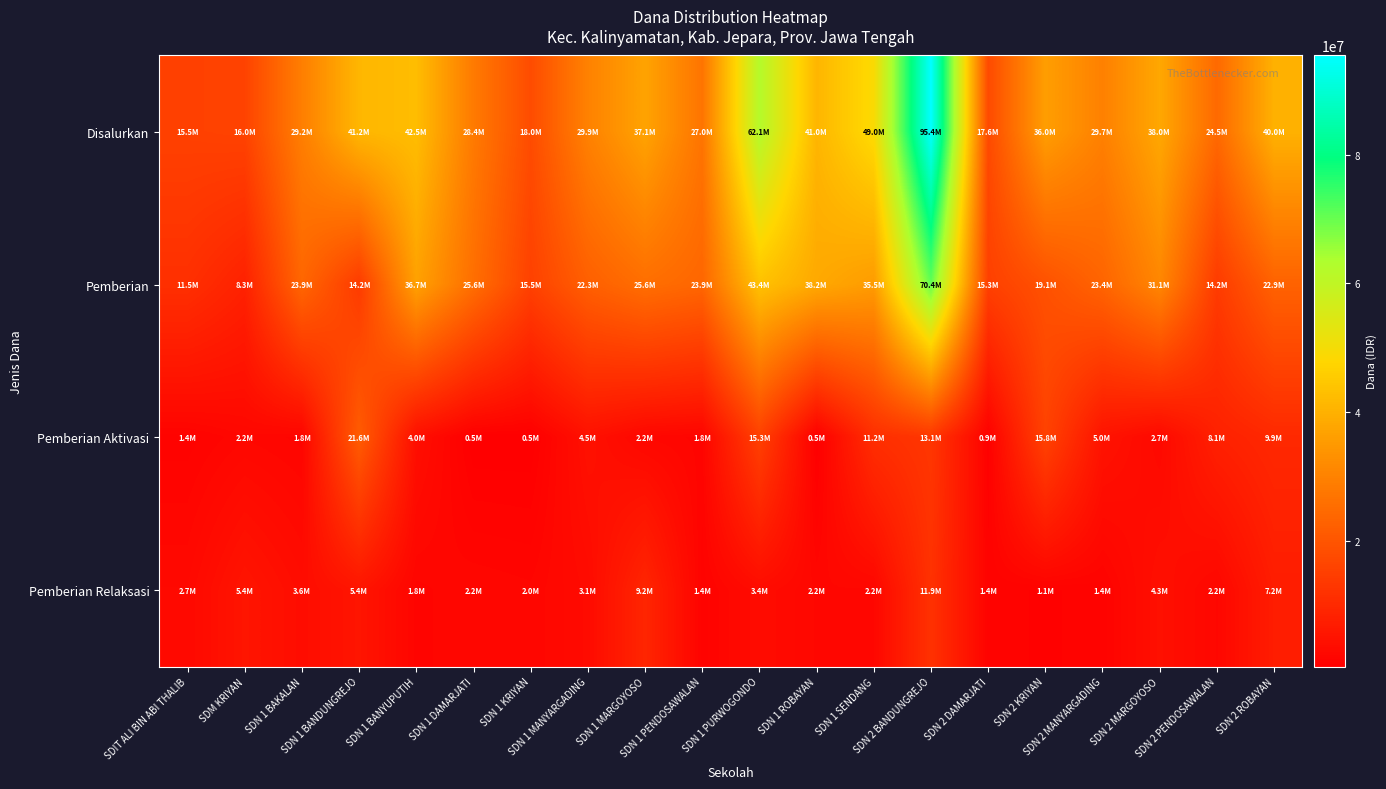

Reading right to left, what are all the values shown in this chart?

Disalurkan: SDN 2 ROBAYAN=40050000	SDN 2 PENDOSAWALAN=24525000	SDN 2 MARGOYOSO=38025000	SDN 2 MANYARGADING=29700000	SDN 2 KRIYAN=36000000	SDN 2 DAMARJATI=17550000	SDN 2 BANDUNGREJO=95400000	SDN 1 SENDANG=49050000	SDN 1 ROBAYAN=40950000	SDN 1 PURWOGONDO=62100000	SDN 1 PENDOSAWALAN=27000000	SDN 1 MARGOYOSO=37125000	SDN 1 MANYARGADING=29925000	SDN 1 KRIYAN=18000000	SDN 1 DAMARJATI=28350000	SDN 1 BANYUPUTIH=42525000	SDN 1 BANDUNGREJO=41175000	SDN 1 BAKALAN=29250000	SDM KRIYAN=15975000	SDIT ALI BIN ABI THALIB=15525000
Pemberian: SDN 2 ROBAYAN=22950000	SDN 2 PENDOSAWALAN=14175000	SDN 2 MARGOYOSO=31050000	SDN 2 MANYARGADING=23400000	SDN 2 KRIYAN=19125000	SDN 2 DAMARJATI=15300000	SDN 2 BANDUNGREJO=70425000	SDN 1 SENDANG=35550000	SDN 1 ROBAYAN=38250000	SDN 1 PURWOGONDO=43425000	SDN 1 PENDOSAWALAN=23850000	SDN 1 MARGOYOSO=25650000	SDN 1 MANYARGADING=22275000	SDN 1 KRIYAN=15525000	SDN 1 DAMARJATI=25650000	SDN 1 BANYUPUTIH=36675000	SDN 1 BANDUNGREJO=14175000	SDN 1 BAKALAN=23850000	SDM KRIYAN=8325000	SDIT ALI BIN ABI THALIB=11475000
Pemberian Aktivasi: SDN 2 ROBAYAN=9900000	SDN 2 PENDOSAWALAN=8100000	SDN 2 MARGOYOSO=2700000	SDN 2 MANYARGADING=4950000	SDN 2 KRIYAN=15750000	SDN 2 DAMARJATI=900000	SDN 2 BANDUNGREJO=13050000	SDN 1 SENDANG=11250000	SDN 1 ROBAYAN=450000	SDN 1 PURWOGONDO=15300000	SDN 1 PENDOSAWALAN=1800000	SDN 1 MARGOYOSO=2250000	SDN 1 MANYARGADING=4500000	SDN 1 KRIYAN=450000	SDN 1 DAMARJATI=450000	SDN 1 BANYUPUTIH=4050000	SDN 1 BANDUNGREJO=21600000	SDN 1 BAKALAN=1800000	SDM KRIYAN=2250000	SDIT ALI BIN ABI THALIB=1350000
Pemberian Relaksasi: SDN 2 ROBAYAN=7200000	SDN 2 PENDOSAWALAN=2250000	SDN 2 MARGOYOSO=4275000	SDN 2 MANYARGADING=1350000	SDN 2 KRIYAN=1125000	SDN 2 DAMARJATI=1350000	SDN 2 BANDUNGREJO=11925000	SDN 1 SENDANG=2250000	SDN 1 ROBAYAN=2250000	SDN 1 PURWOGONDO=3375000	SDN 1 PENDOSAWALAN=1350000	SDN 1 MARGOYOSO=9225000	SDN 1 MANYARGADING=3150000	SDN 1 KRIYAN=2025000	SDN 1 DAMARJATI=2250000	SDN 1 BANYUPUTIH=1800000	SDN 1 BANDUNGREJO=5400000	SDN 1 BAKALAN=3600000	SDM KRIYAN=5400000	SDIT ALI BIN ABI THALIB=2700000